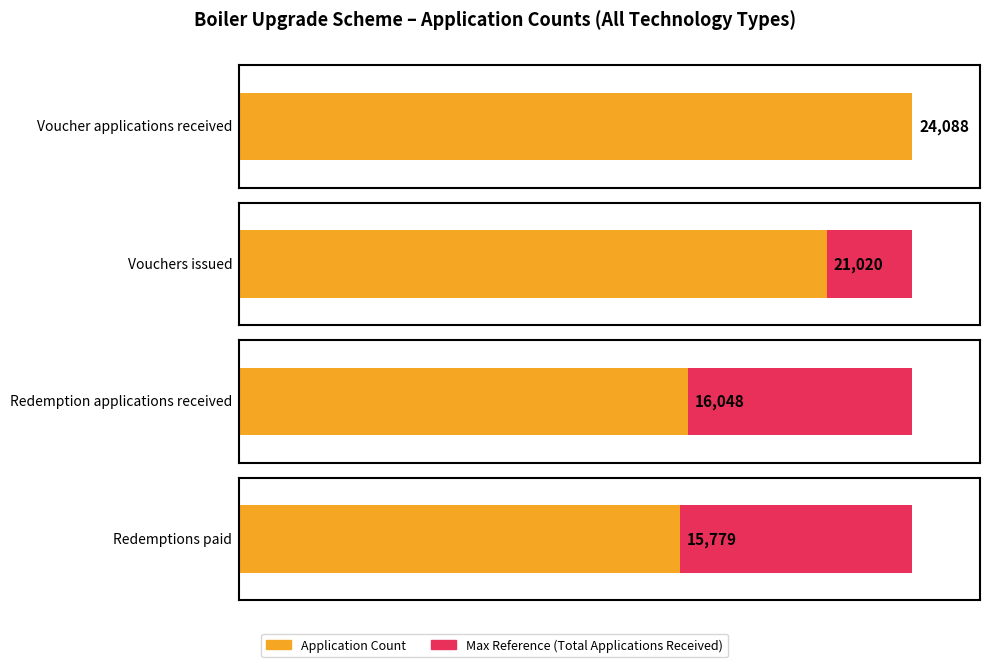

What is the highest value of the Redemptions paid series?

15779